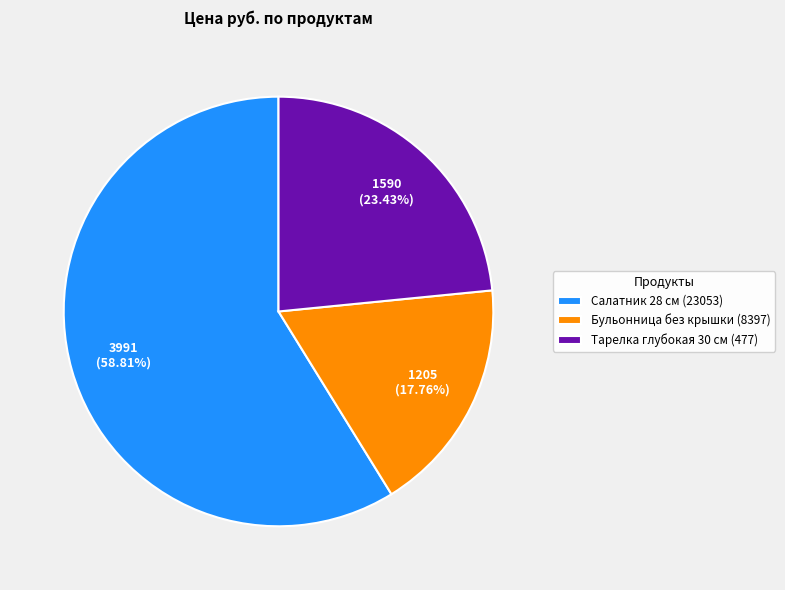

True or false: Тарелка глубокая 30 см (477) accounts for 23% of the total.

True